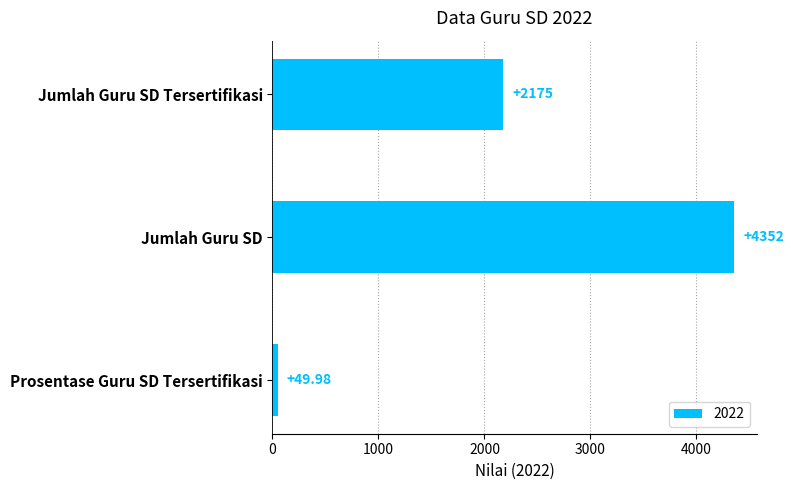

Which category has the lowest value across all series?

Prosentase Guru SD Tersertifikasi